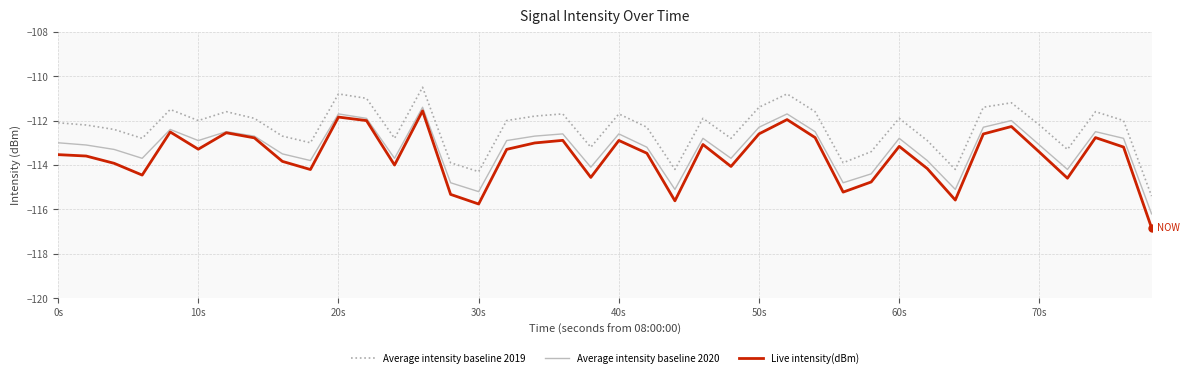

True or false: Average intensity baseline 2019 and Live intensity(dBm) intersect in this chart.

False